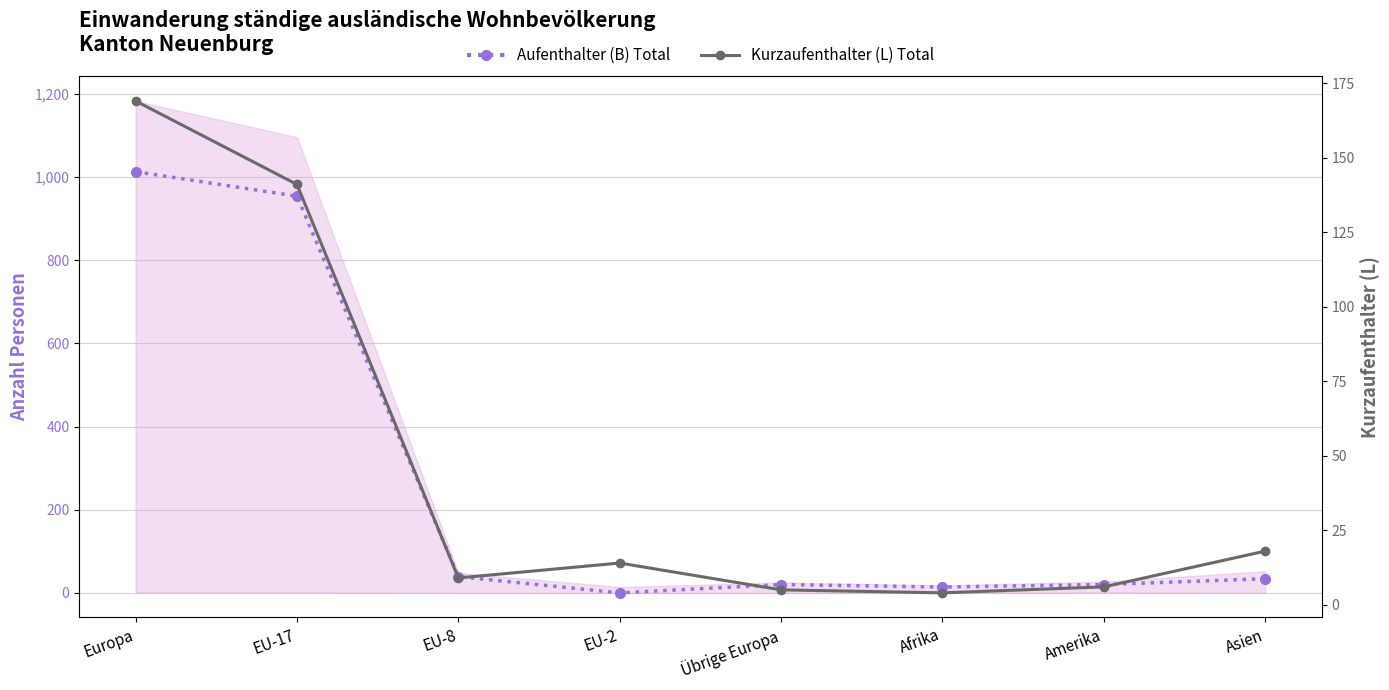

True or false: Kurzaufenthalter (L) Total has more than 0 interior local peaks.

True